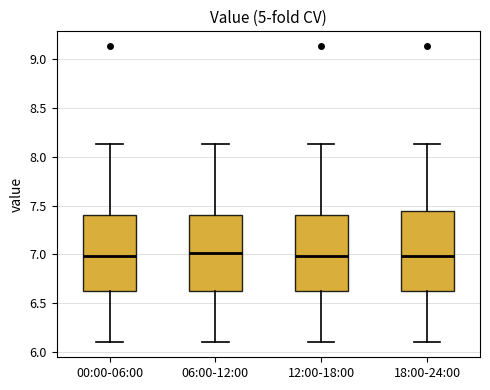

Where is the lower edge of the box for 06:00-12:00 on the y-axis? The values are not printed on the chart, so give them approximately, as read against the axis.

6.65